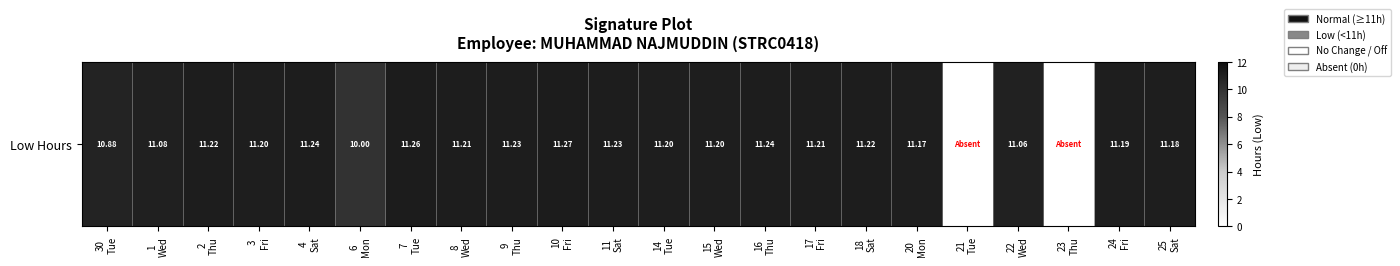

How many distinct data groups are displayed?

1